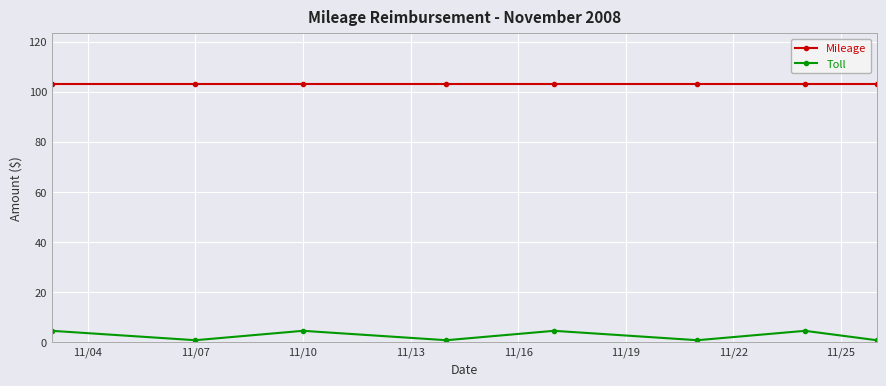

What is the value of the Mileage point at the 6th from the left?

103.0